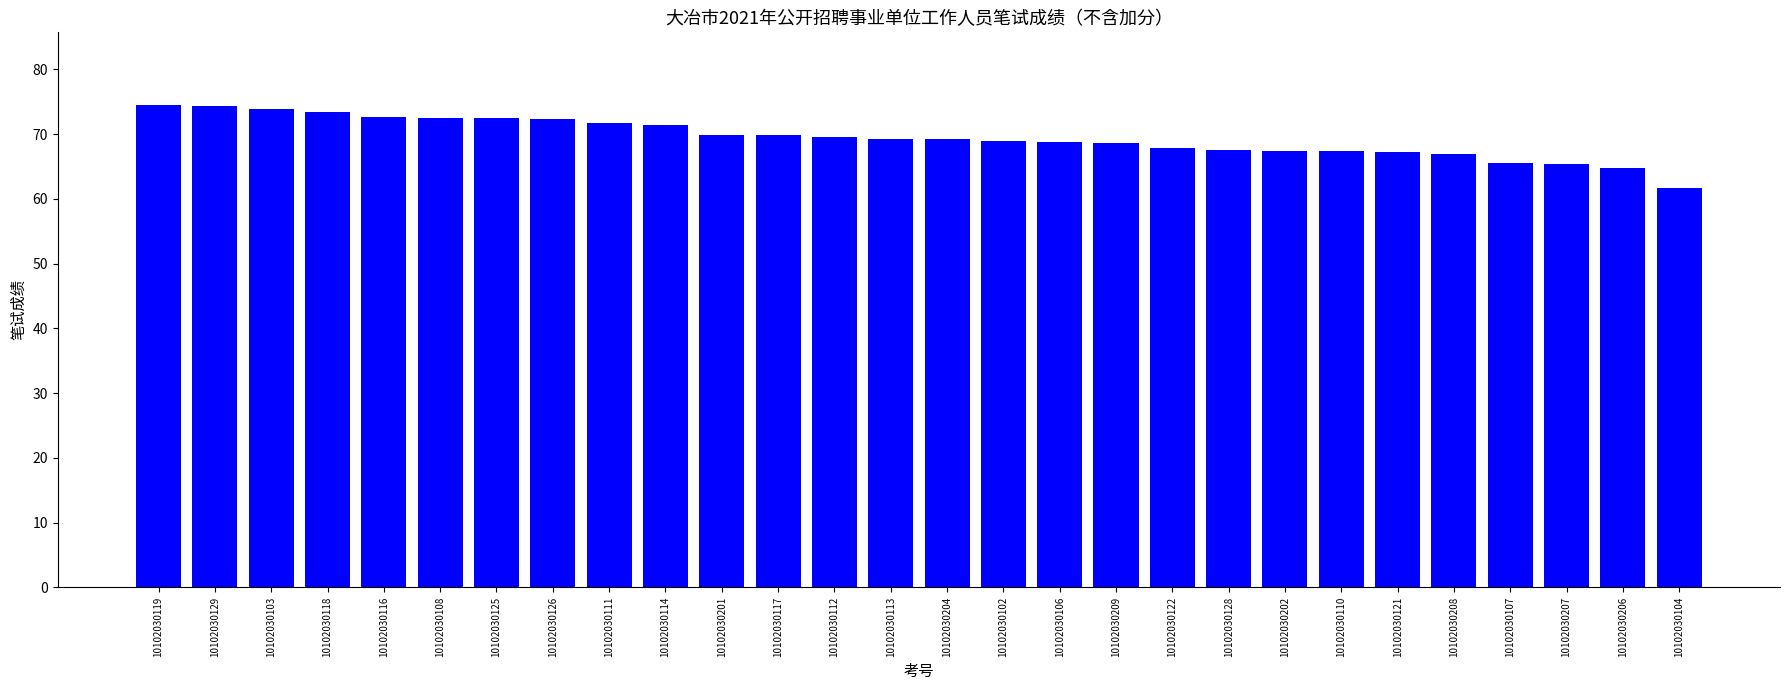

True or false: the data shows 33.5 at 10102030126.

False